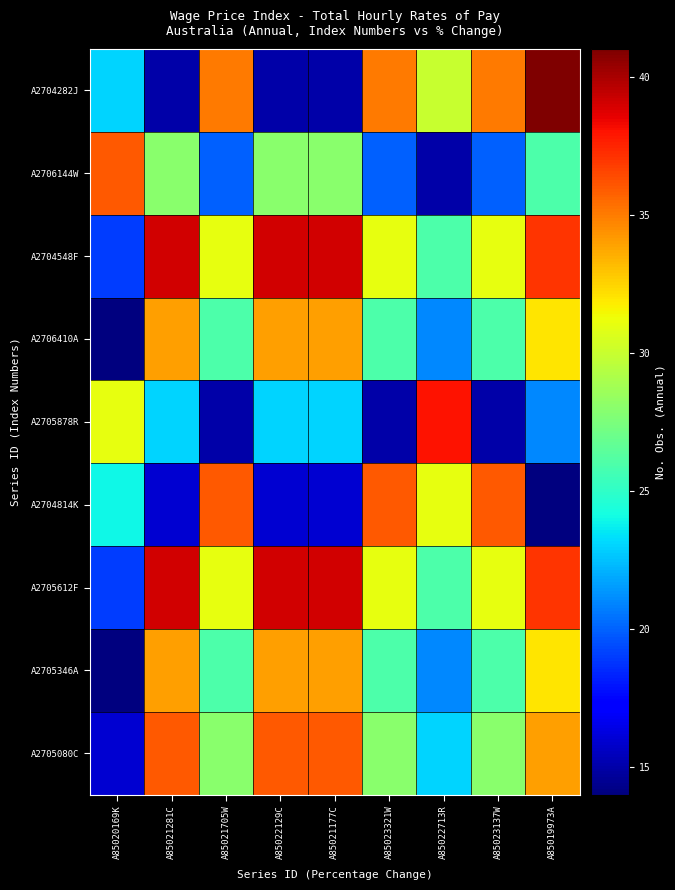

What is the minimum value shown in the chart?

14